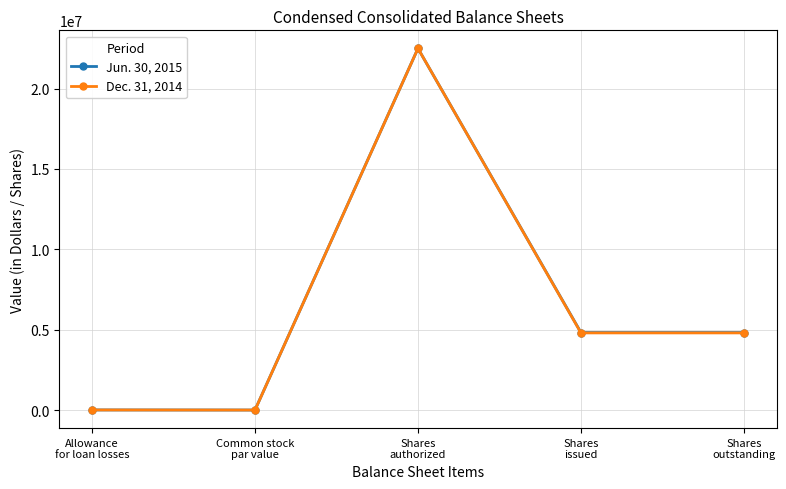

How many data points does each series have?

5